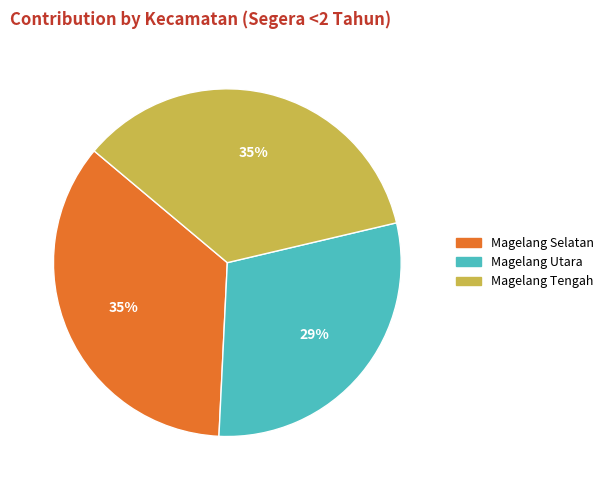

To the nearest percent, what is the average slice percentage?

33%